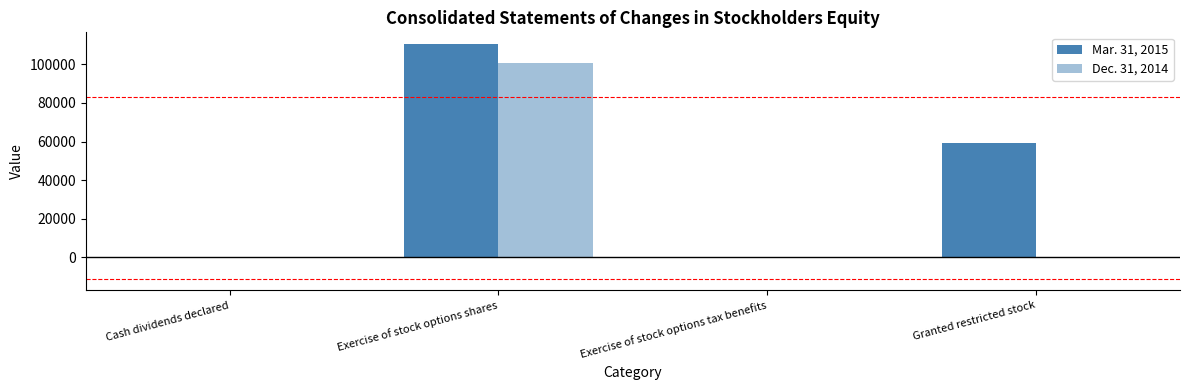

The Dec. 31, 2014 series shows 0.2 at Cash dividends declared. True or false?

False